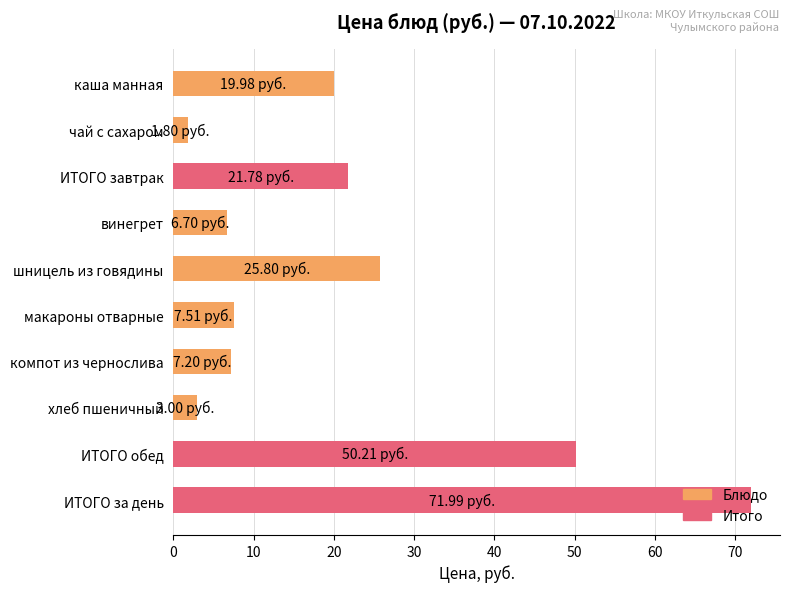

Count the number of categories in the chart.

10